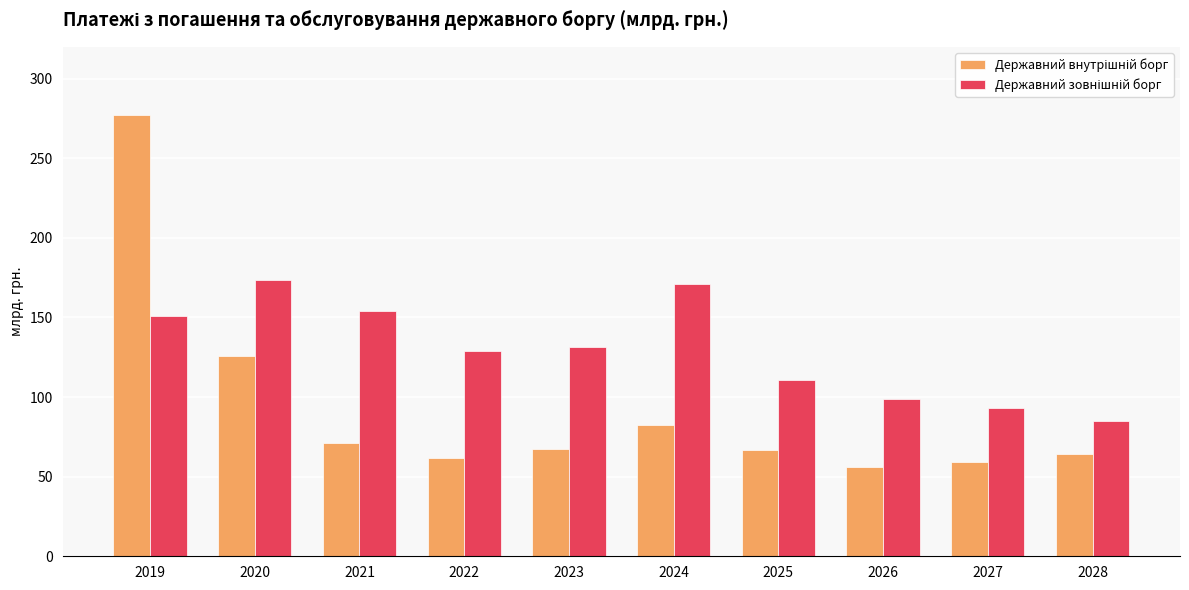

What is the difference between the highest and lowest values at 2023?

64.3